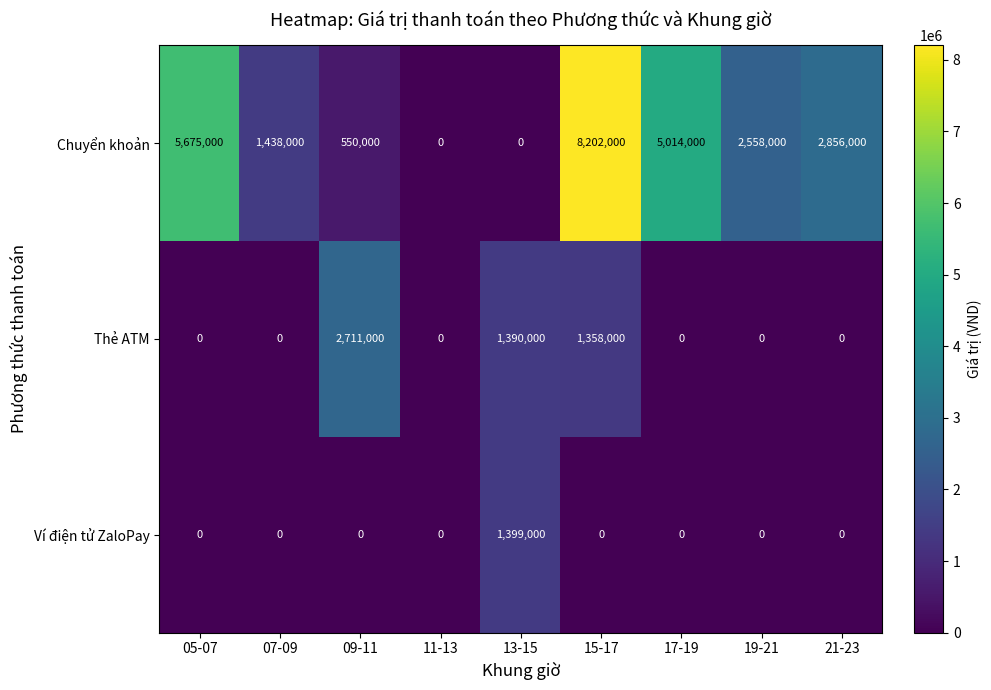

Reading left to right, what are all the values shown in this chart?

Chuyển khoản: 05-07=5675000	07-09=1438000	09-11=550000	11-13=0	13-15=0	15-17=8202000	17-19=5014000	19-21=2558000	21-23=2856000
Thẻ ATM: 05-07=0	07-09=0	09-11=2711000	11-13=0	13-15=1390000	15-17=1358000	17-19=0	19-21=0	21-23=0
Ví điện tử ZaloPay: 05-07=0	07-09=0	09-11=0	11-13=0	13-15=1399000	15-17=0	17-19=0	19-21=0	21-23=0